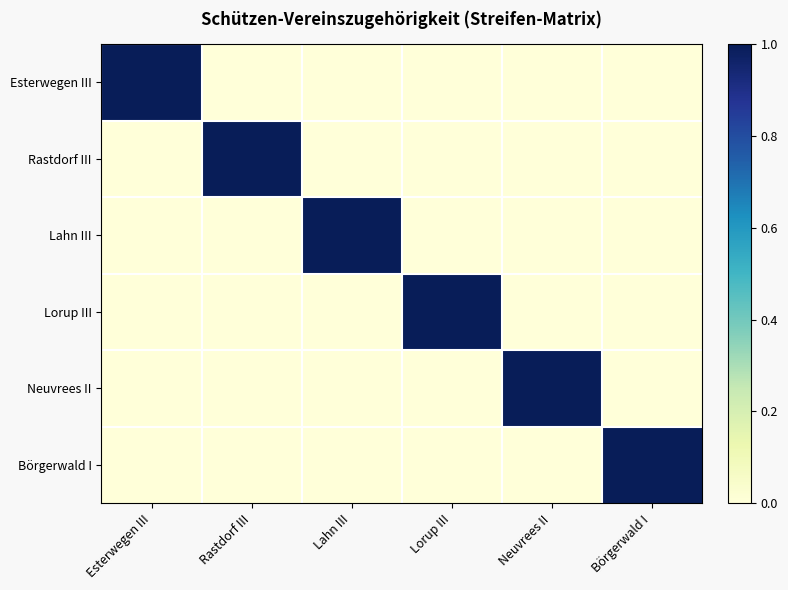

Reading right to left, transcribe all the data shown in this chart.

Esterwegen III: Börgerwald I=0	Neuvrees II=0	Lorup III=0	Lahn III=0	Rastdorf III=0	Esterwegen III=1
Rastdorf III: Börgerwald I=0	Neuvrees II=0	Lorup III=0	Lahn III=0	Rastdorf III=1	Esterwegen III=0
Lahn III: Börgerwald I=0	Neuvrees II=0	Lorup III=0	Lahn III=1	Rastdorf III=0	Esterwegen III=0
Lorup III: Börgerwald I=0	Neuvrees II=0	Lorup III=1	Lahn III=0	Rastdorf III=0	Esterwegen III=0
Neuvrees II: Börgerwald I=0	Neuvrees II=1	Lorup III=0	Lahn III=0	Rastdorf III=0	Esterwegen III=0
Börgerwald I: Börgerwald I=1	Neuvrees II=0	Lorup III=0	Lahn III=0	Rastdorf III=0	Esterwegen III=0